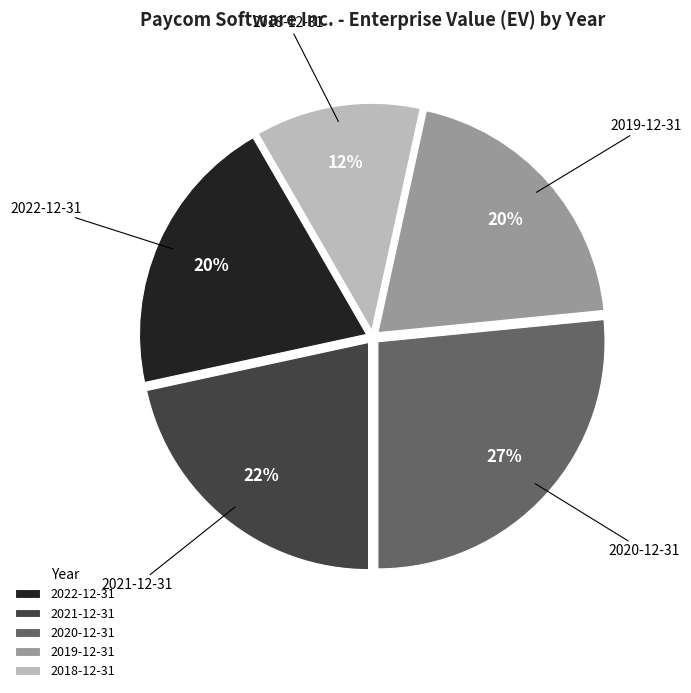

Which slice is the largest?

2020-12-31